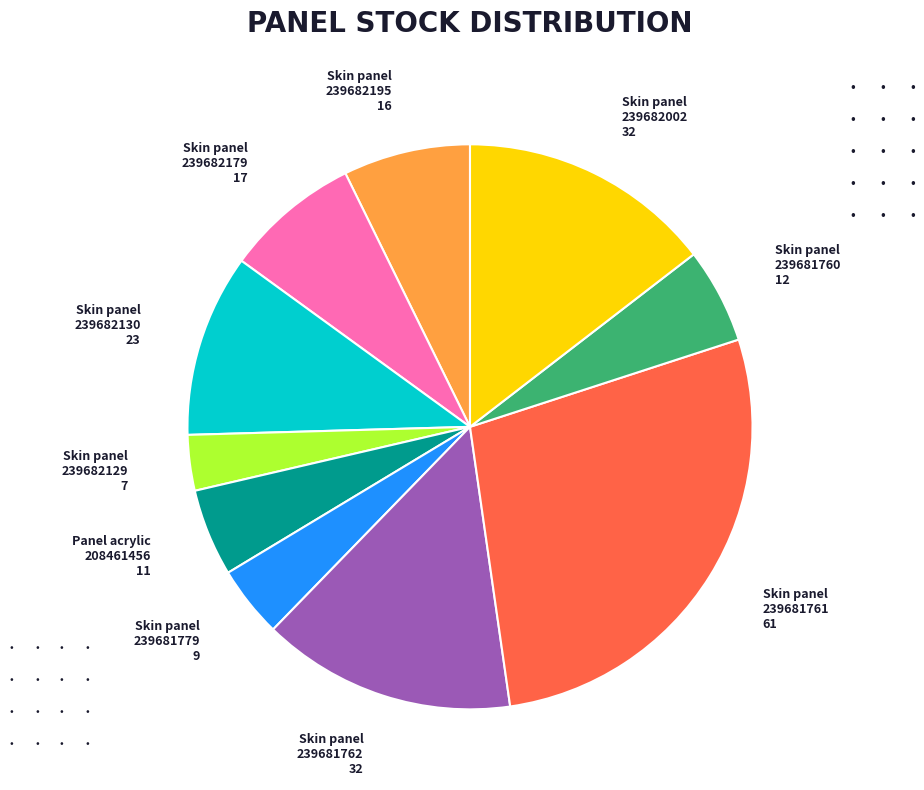

Is there any slice that represents more than half of the pie?

No